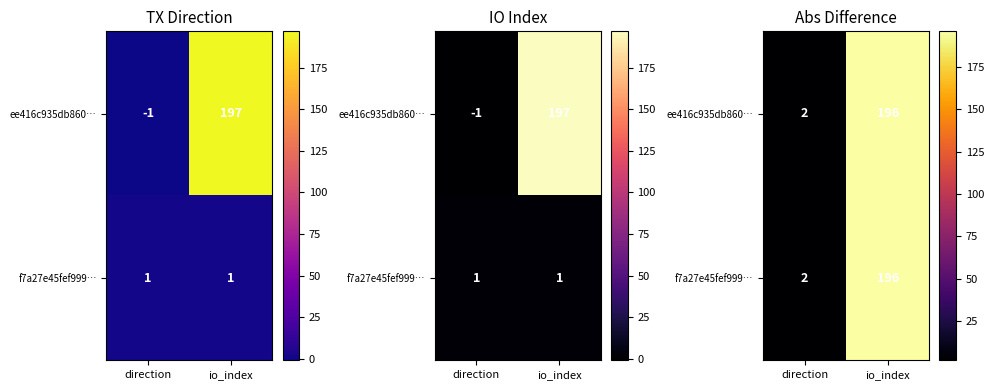

Rank the categories by f7a27e45fef999… value from lowest to highest.

direction, io_index